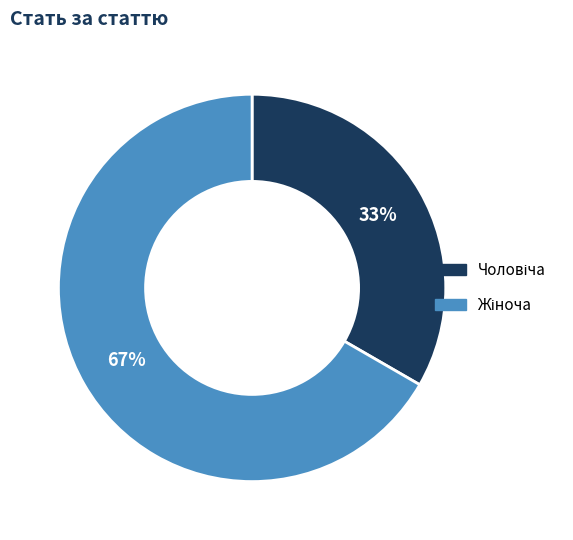

Is there a majority slice in this chart?

Yes